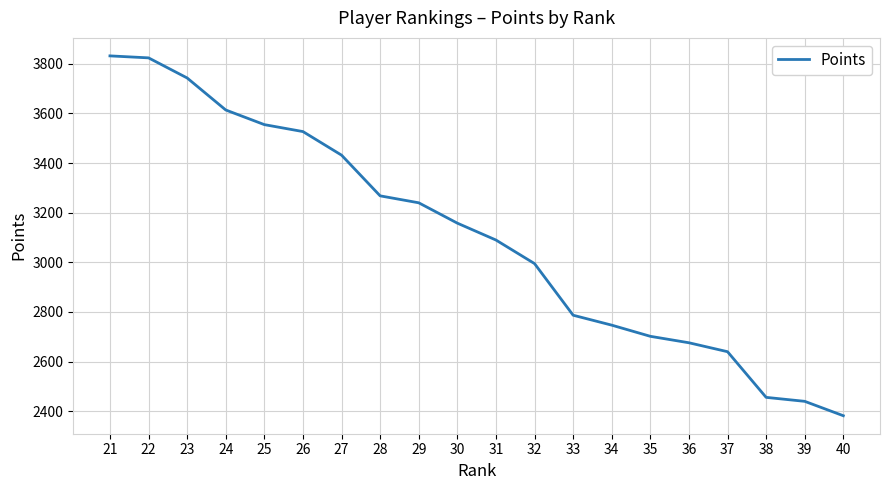

What is the change in value from 23 to 29?

-503